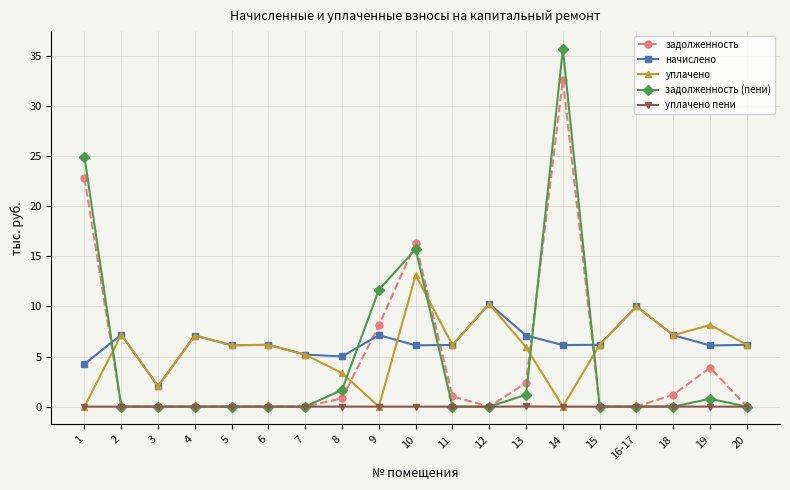

True or false: уплачено пени and начислено cross at least once.

False